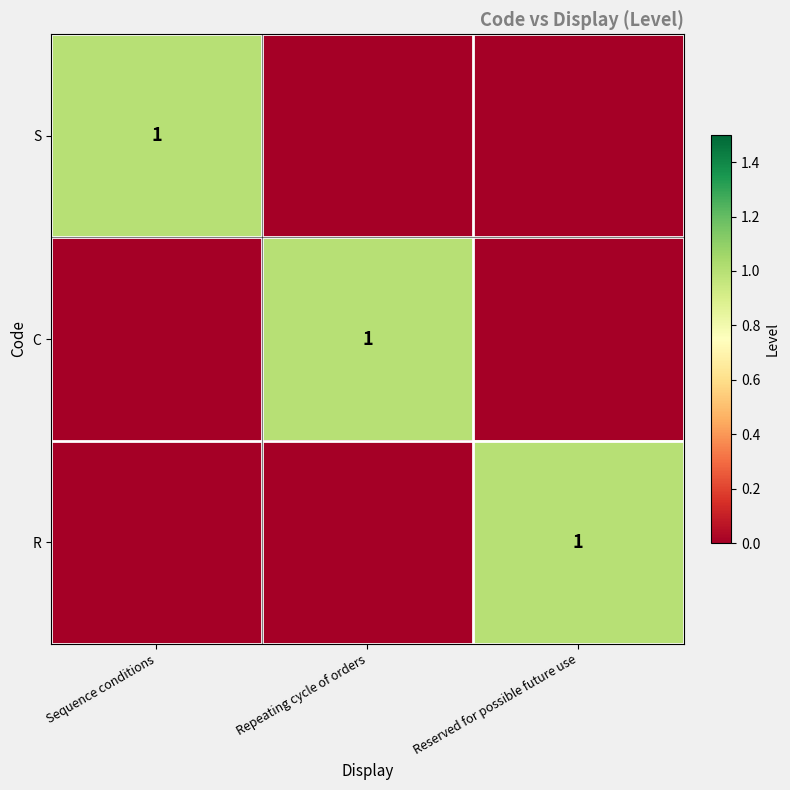

The C series shows 1 at Repeating cycle of orders. True or false?

True